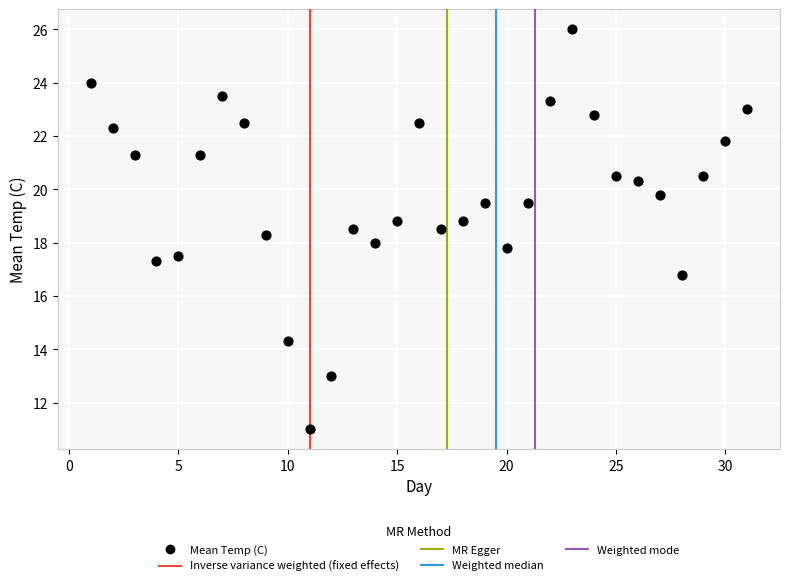

What is the range of X values (max minus min)?

30.0